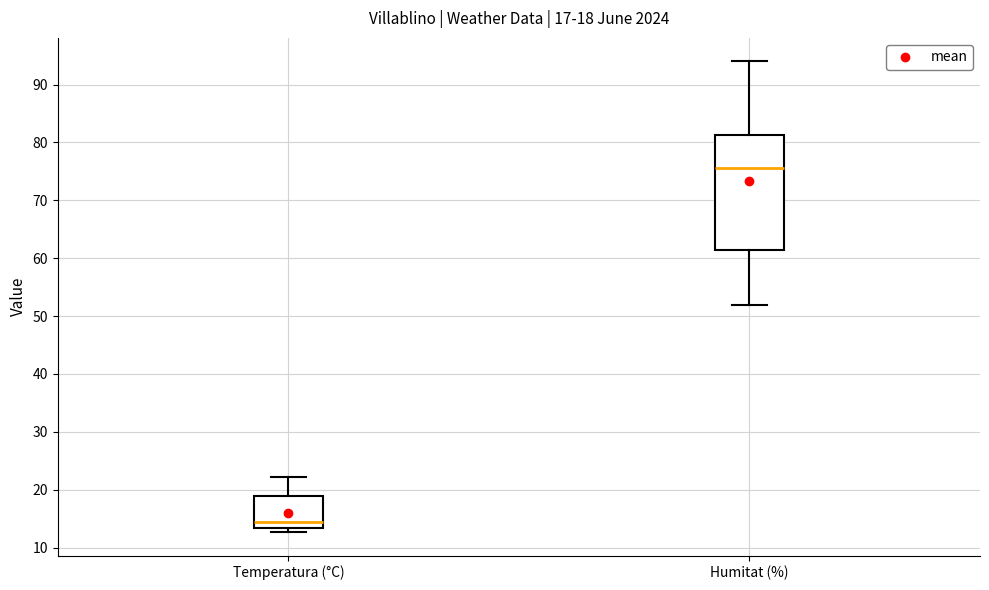

Which box's median line is the lowest?

Temperatura (°C)